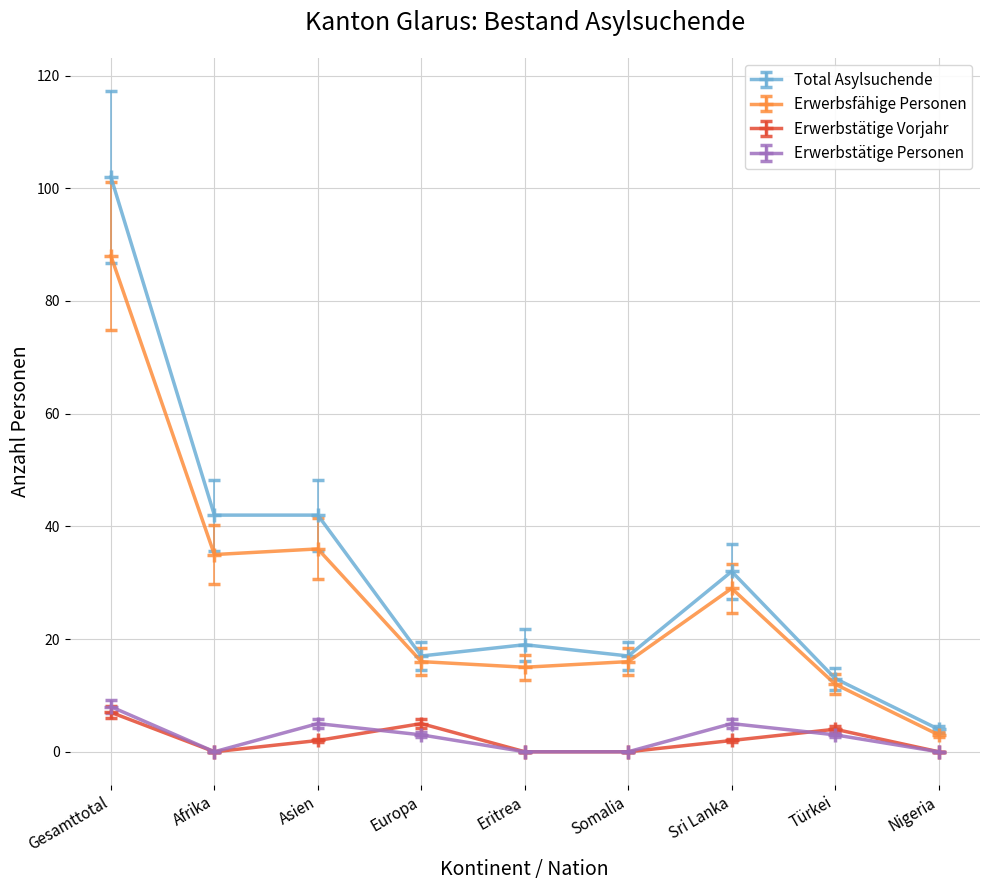

Count the number of categories in the chart.

9